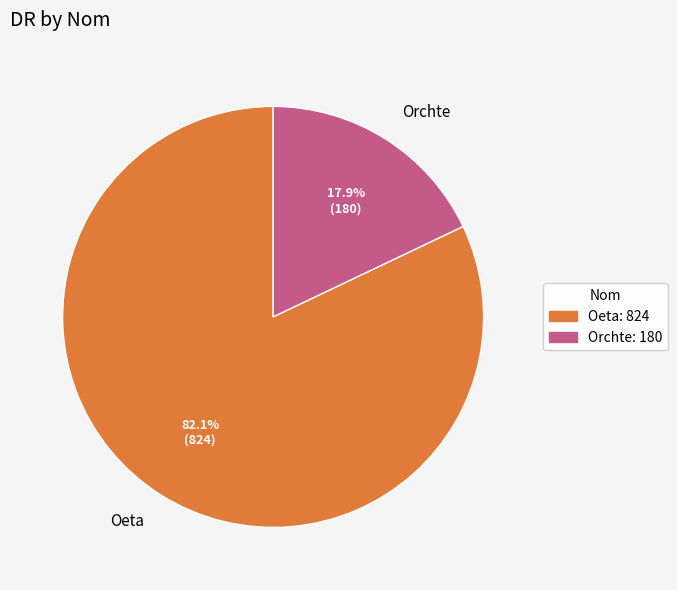

What is the majority slice?

Oeta